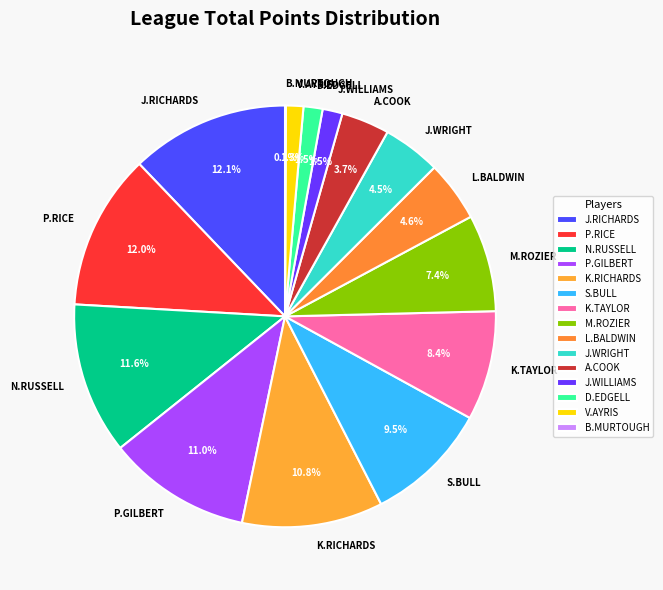

Combined, do N.RUSSELL and D.EDGELL account for over 50%?

No